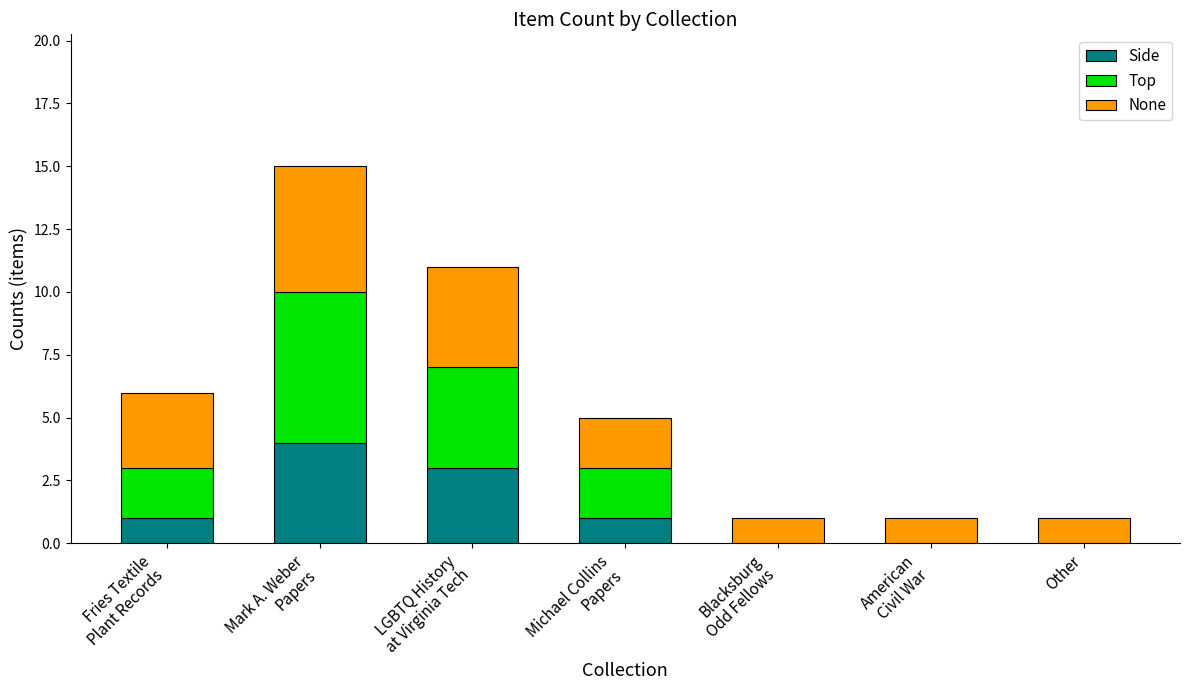

How many series are shown in this chart?

3